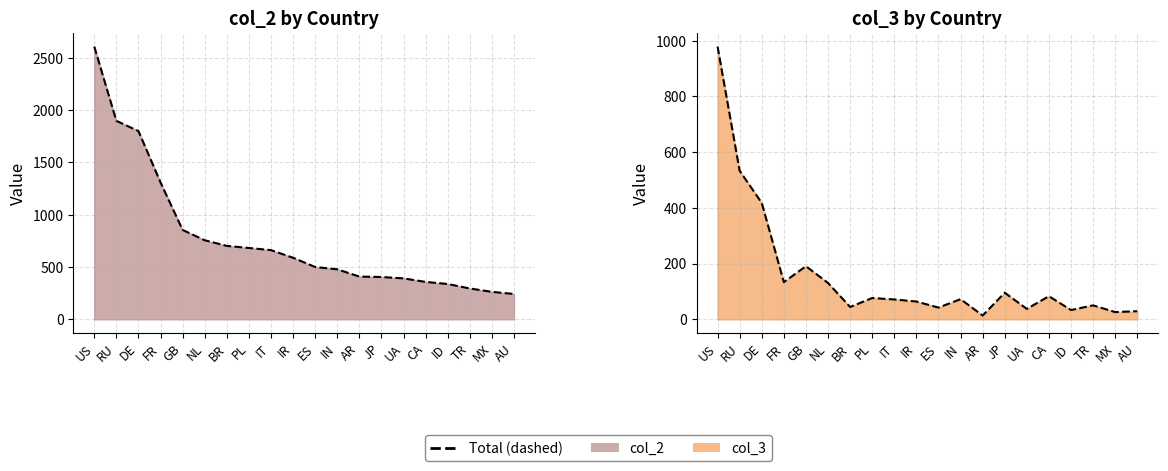

At which label does total col_3 reach its peak?

US